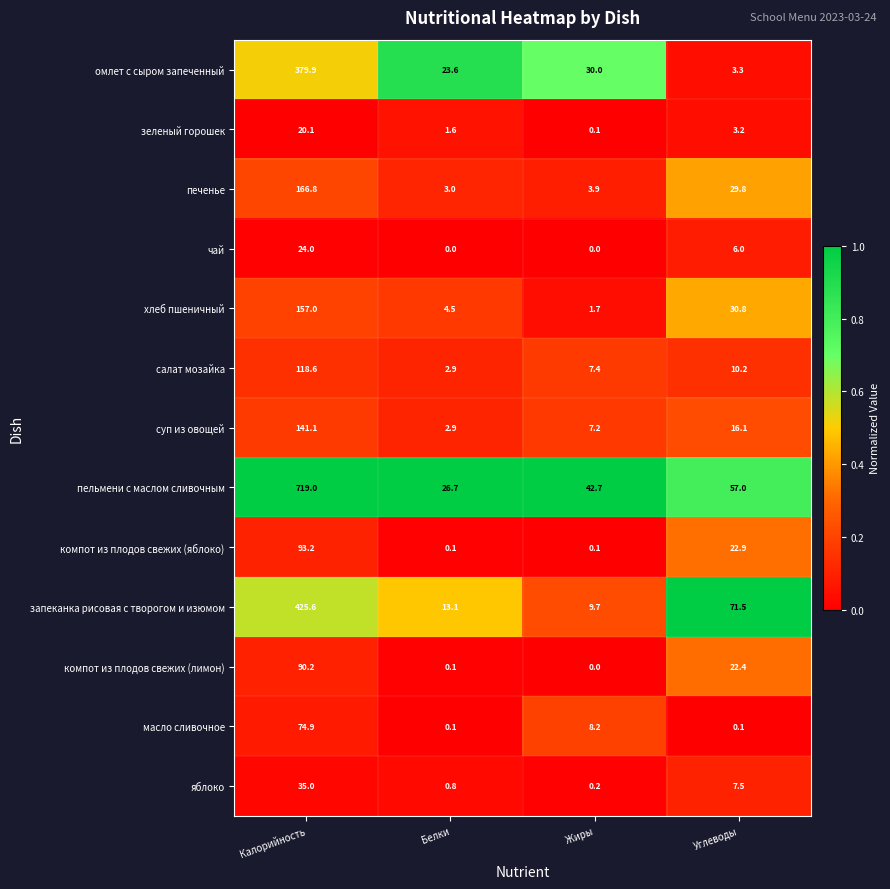

What is the sum of all компот из плодов свежих (яблоко) values?

116.3